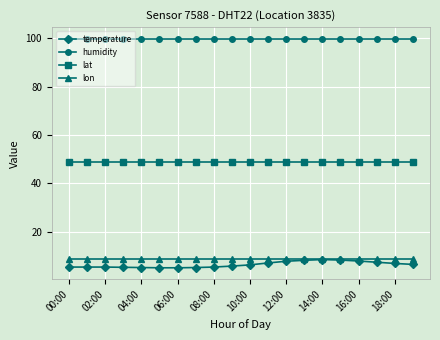

At how many categories does at least one series exceed 73?

20